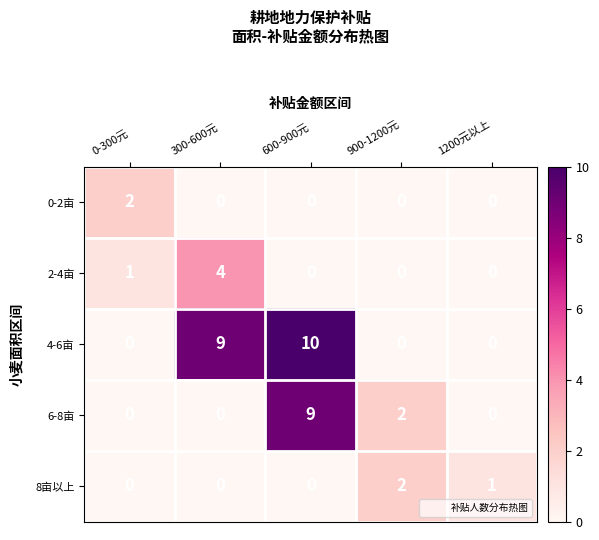

At how many categories does at least one series exceed 0?

5